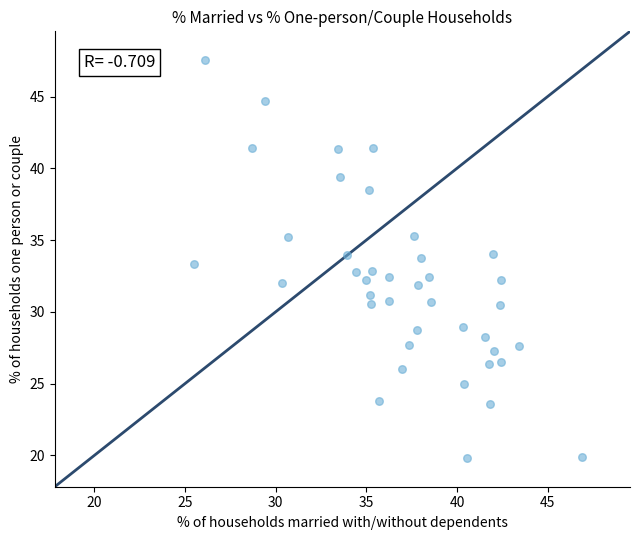

What is the range of X values (max minus min)?

21.4